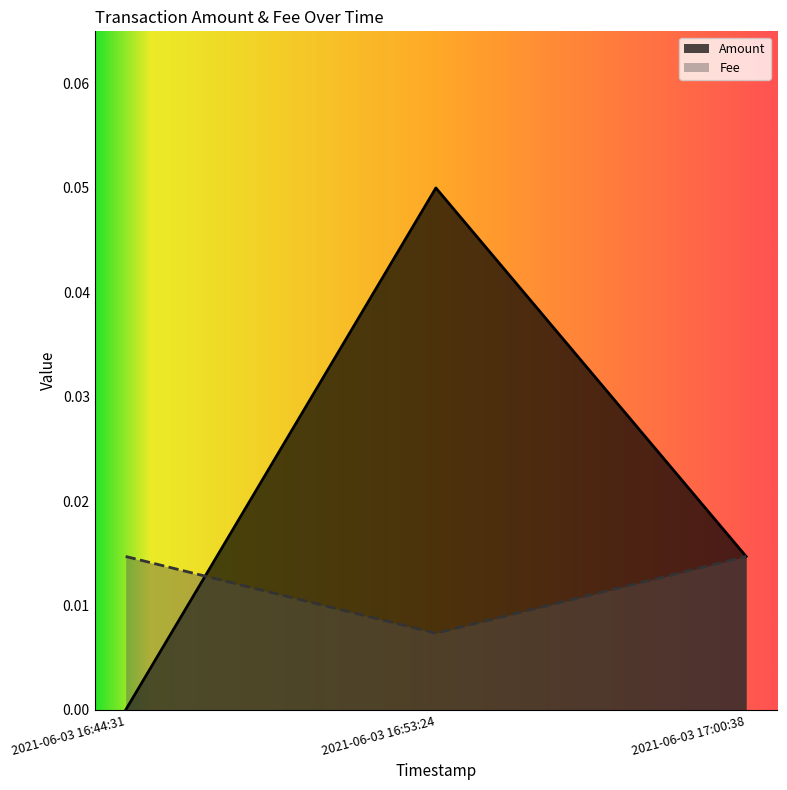

Does the chart have visible grid lines?

No